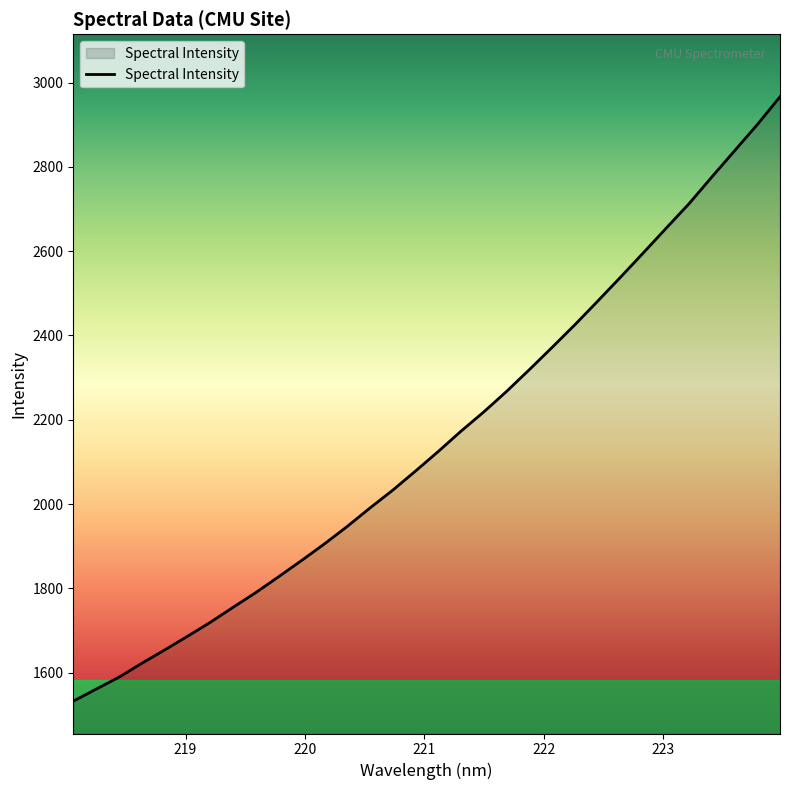

What is the difference between the maximum and minimum values?

1433.6